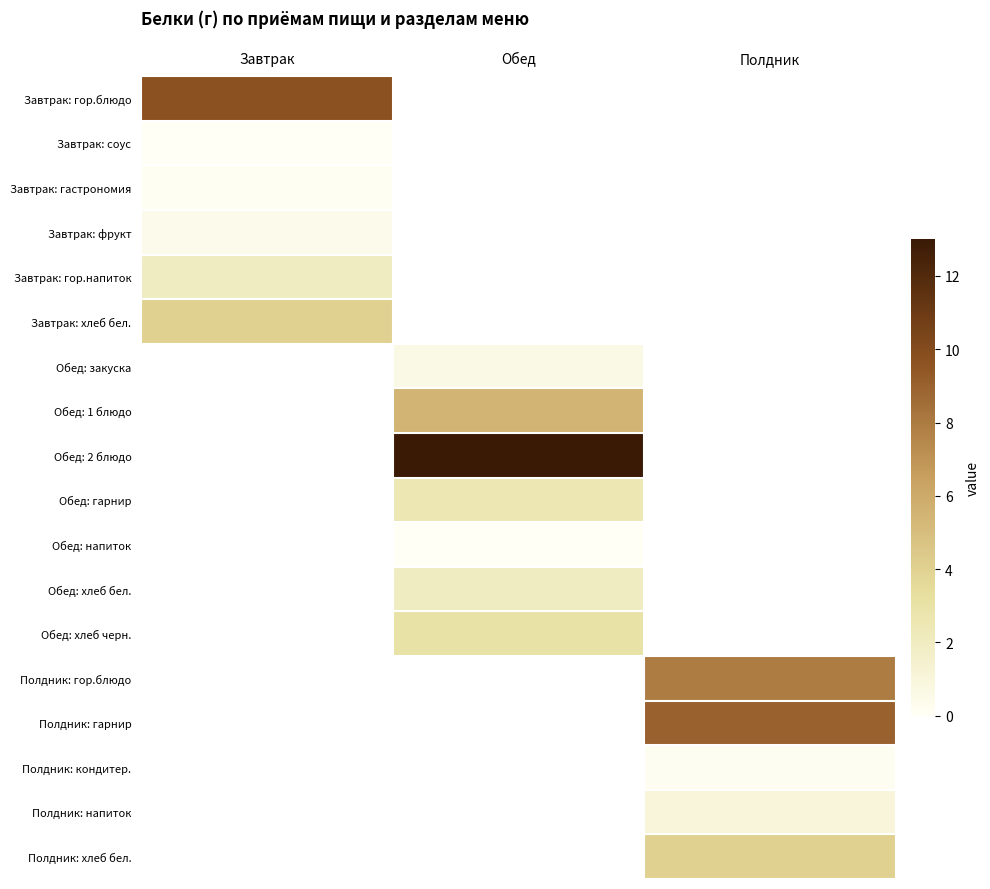

Which has a higher value, Завтрак or Полдник?

Полдник